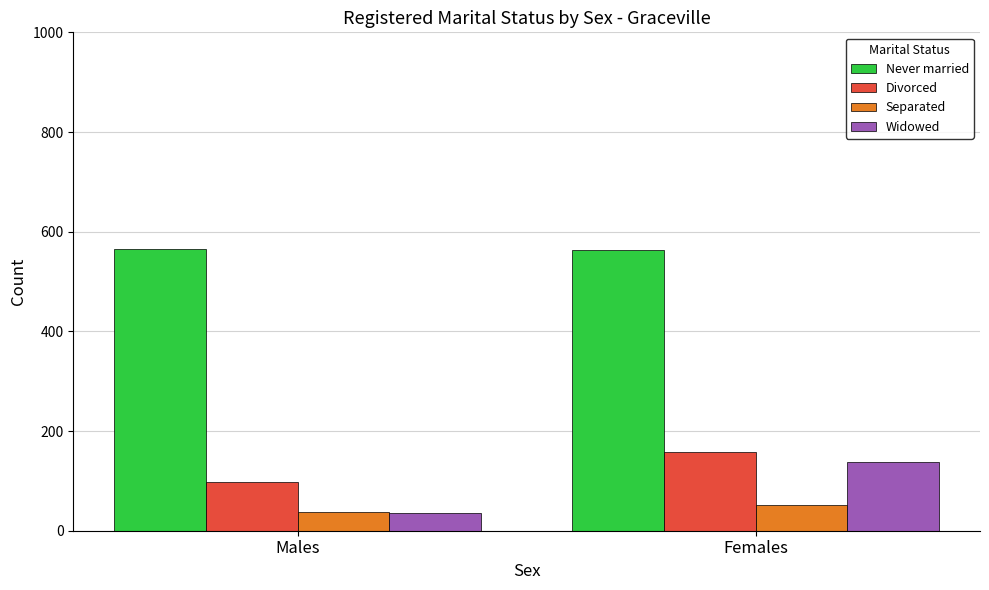

Where is Divorced nearest to the value 127?

Males